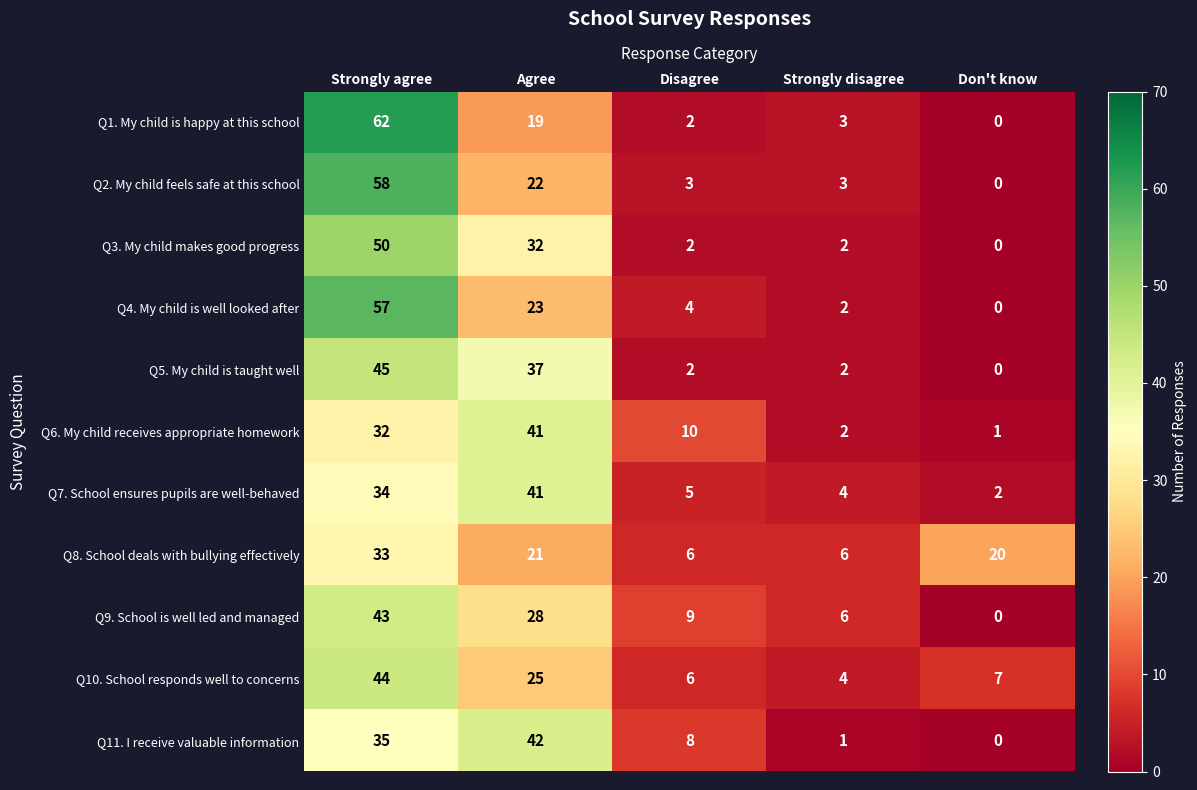

The Q11. I receive valuable information series shows 2 at Strongly disagree. True or false?

False